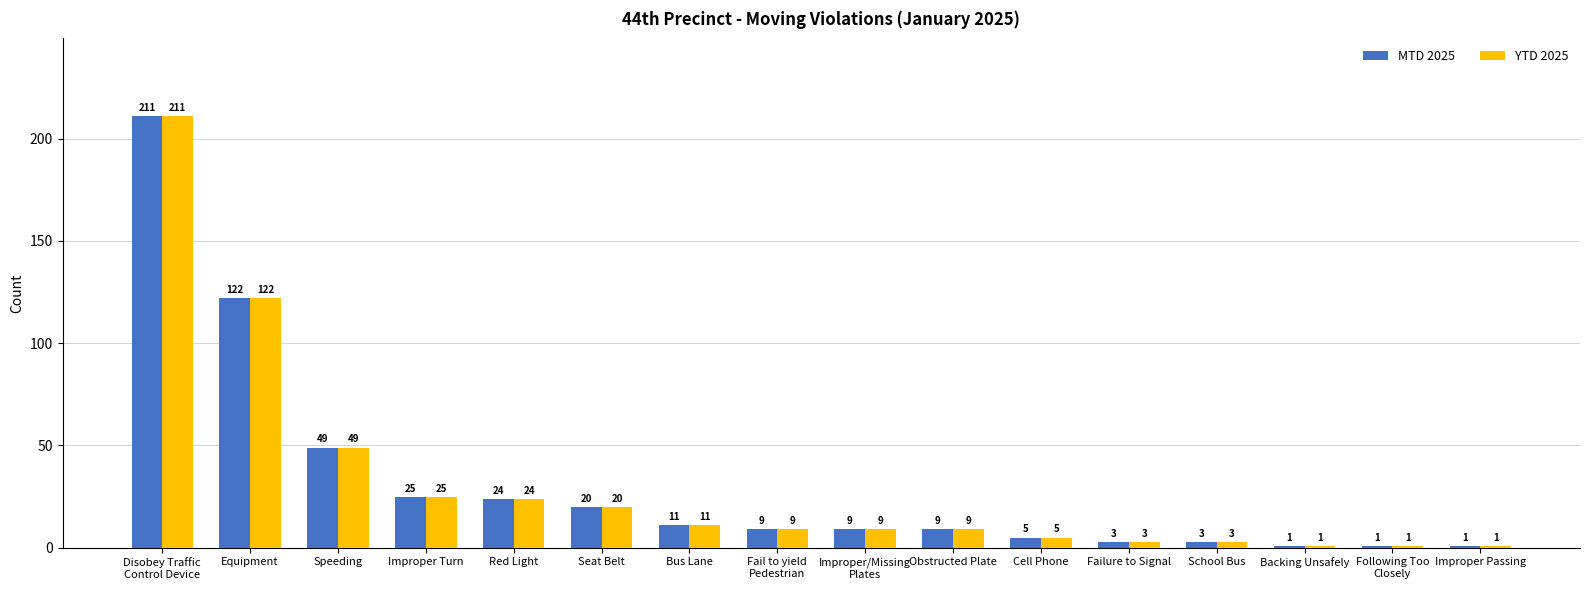

What is the value of the MTD 2025 bar at the 3rd from the left?

49